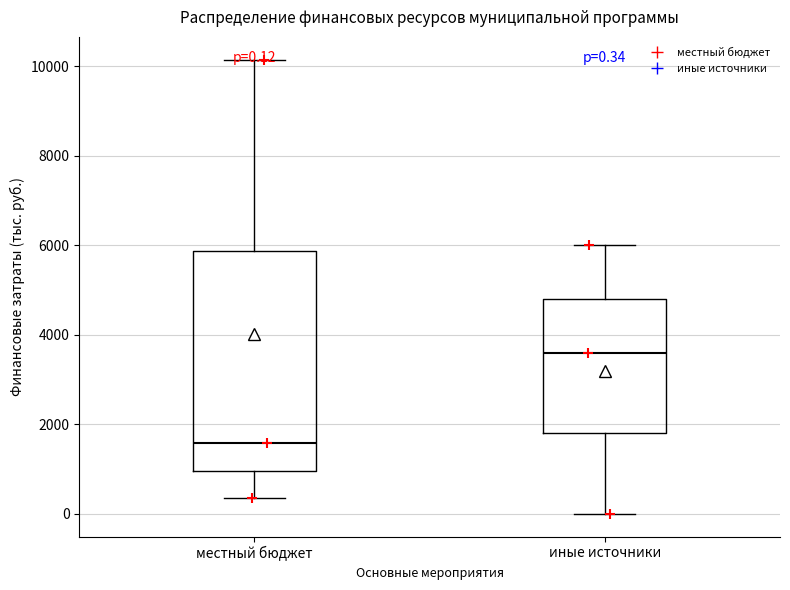

Comparing the boxes themselves (not the whiskers), which one is the tallest?

местный бюджет